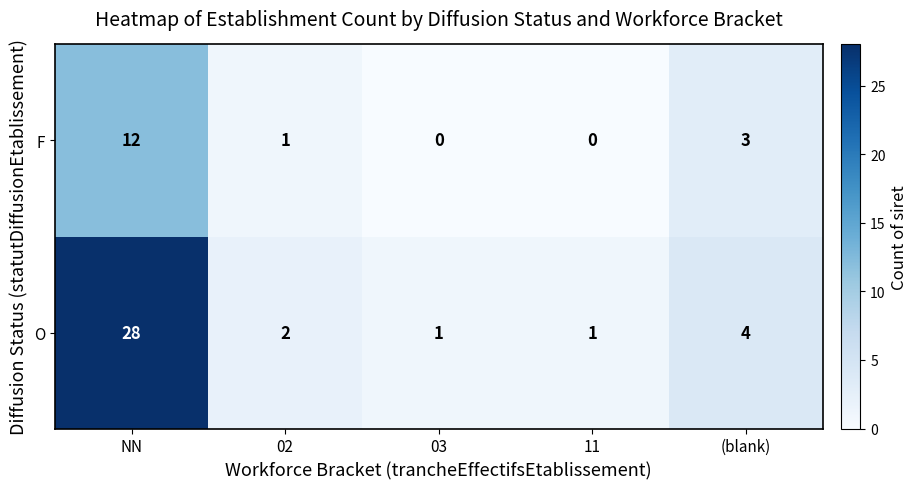

What value does the F series have at NN, to the nearest 10?

10